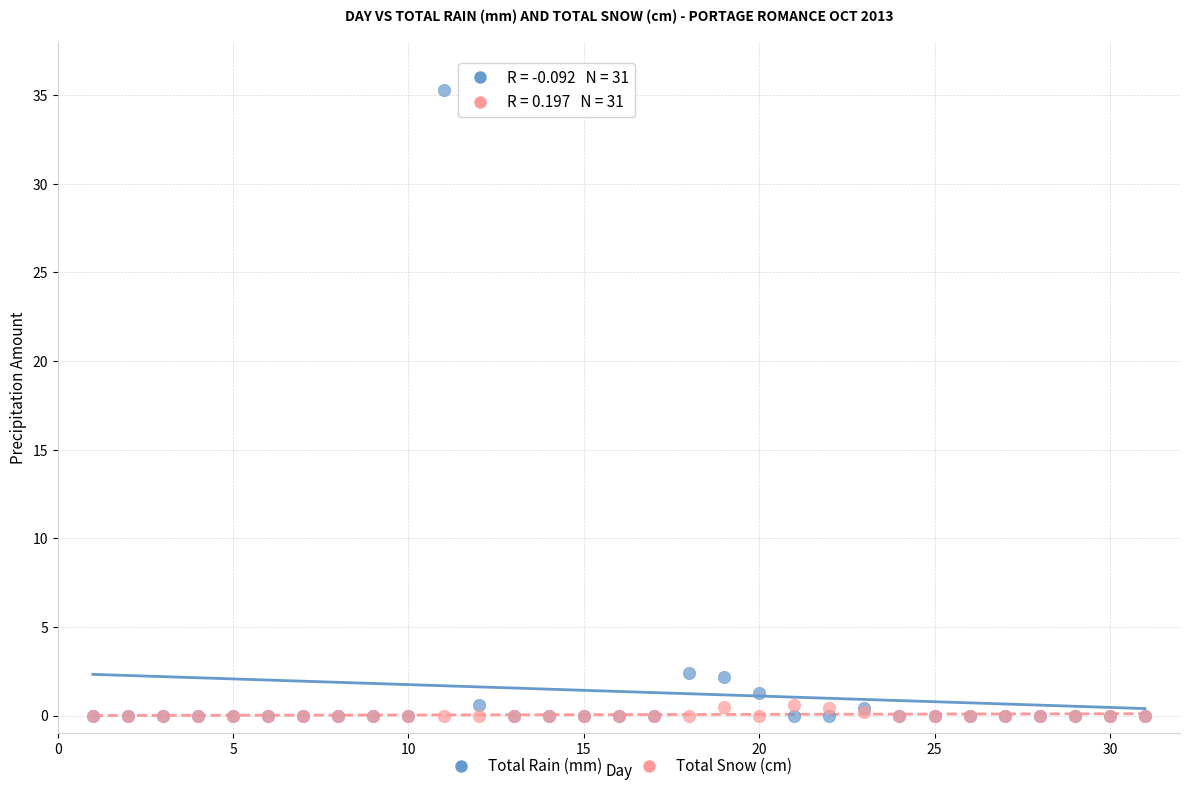

What are all the series names shown in the legend?

Total Rain (mm), Total Snow (cm)